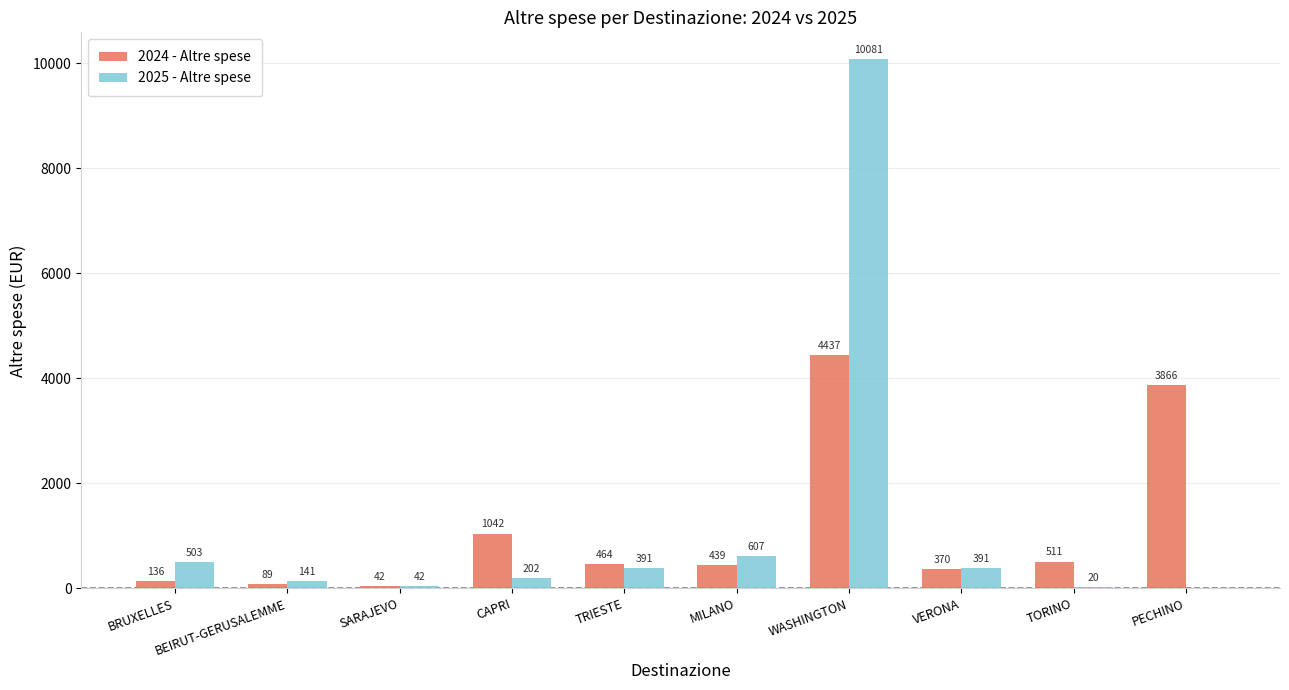

At which category does the chart reach its peak across all series?

WASHINGTON